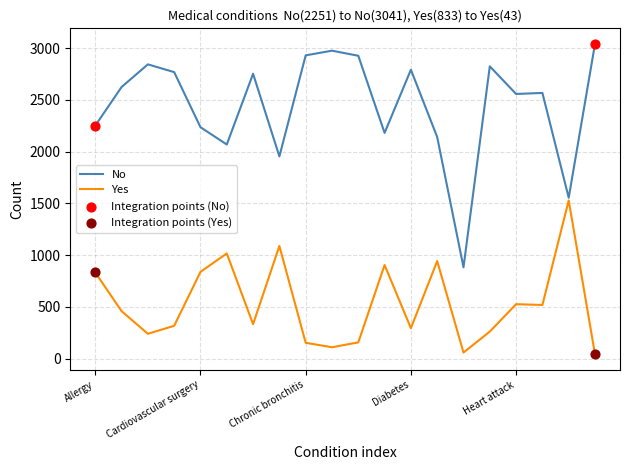

Which series has the largest total across all categories?

No